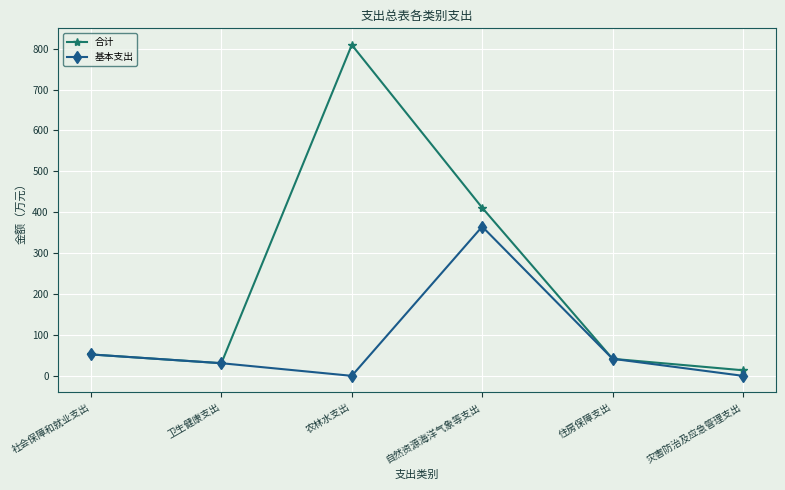

Reading left to right, list all the values displayed in this chart.

合计: 社会保障和就业支出=52.3	卫生健康支出=30.9	农林水支出=809.3	自然资源海洋气象等支出=411.1	住房保障支出=41.6	灾害防治及应急管理支出=13.6
基本支出: 社会保障和就业支出=52.3	卫生健康支出=30.9	农林水支出=0.0	自然资源海洋气象等支出=364.9	住房保障支出=41.6	灾害防治及应急管理支出=0.0